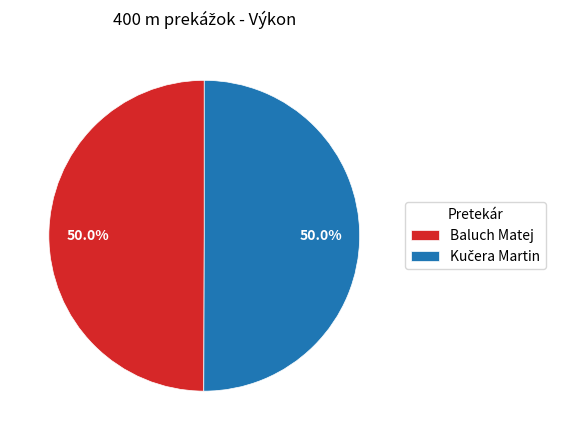

What percentage is NOT represented by Baluch Matej?

50.0%